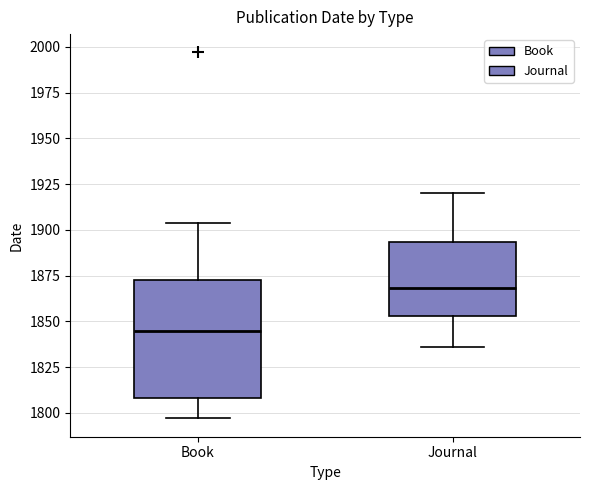

Comparing the boxes themselves (not the whiskers), which one is the tallest?

Book